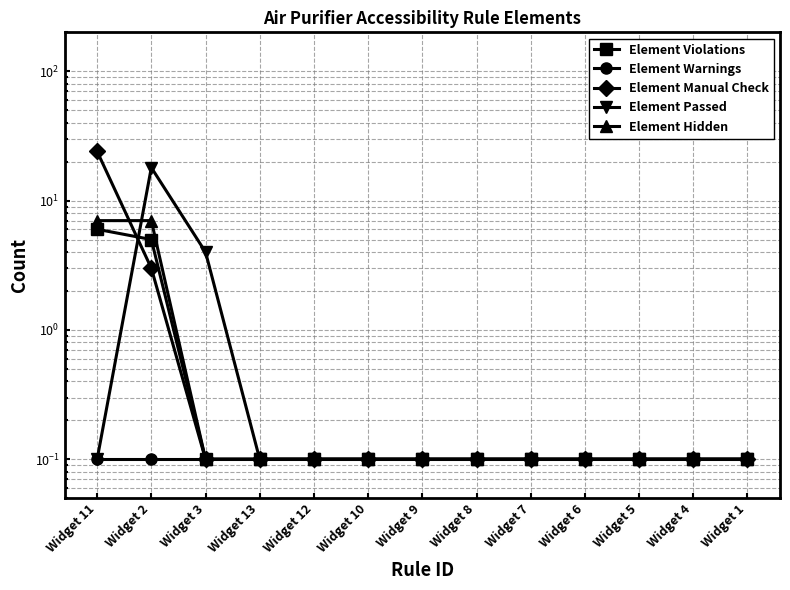

How many intersections are there between Element Passed and Element Hidden?

1